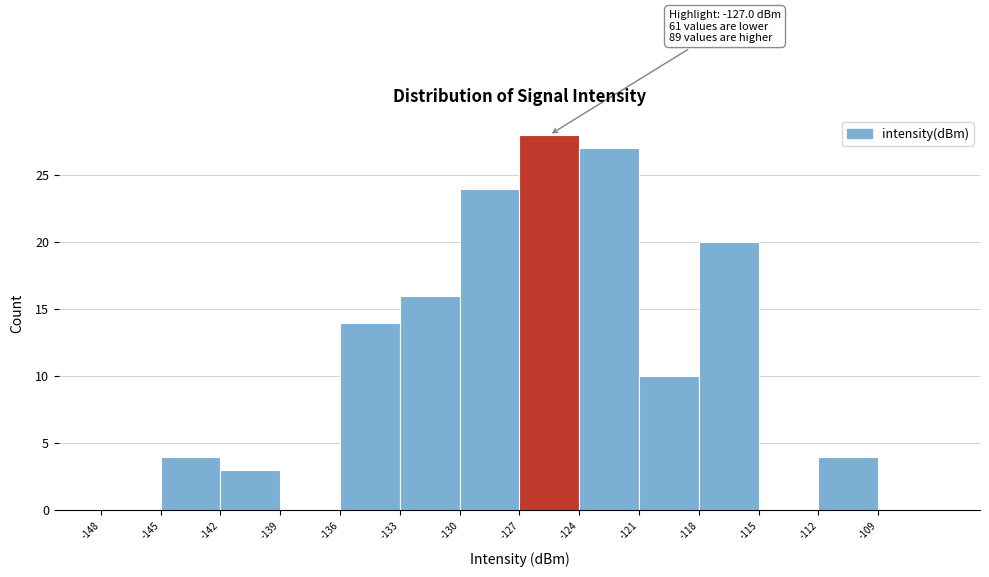

Which range on the x-axis has the tallest bar?

-127 to -124